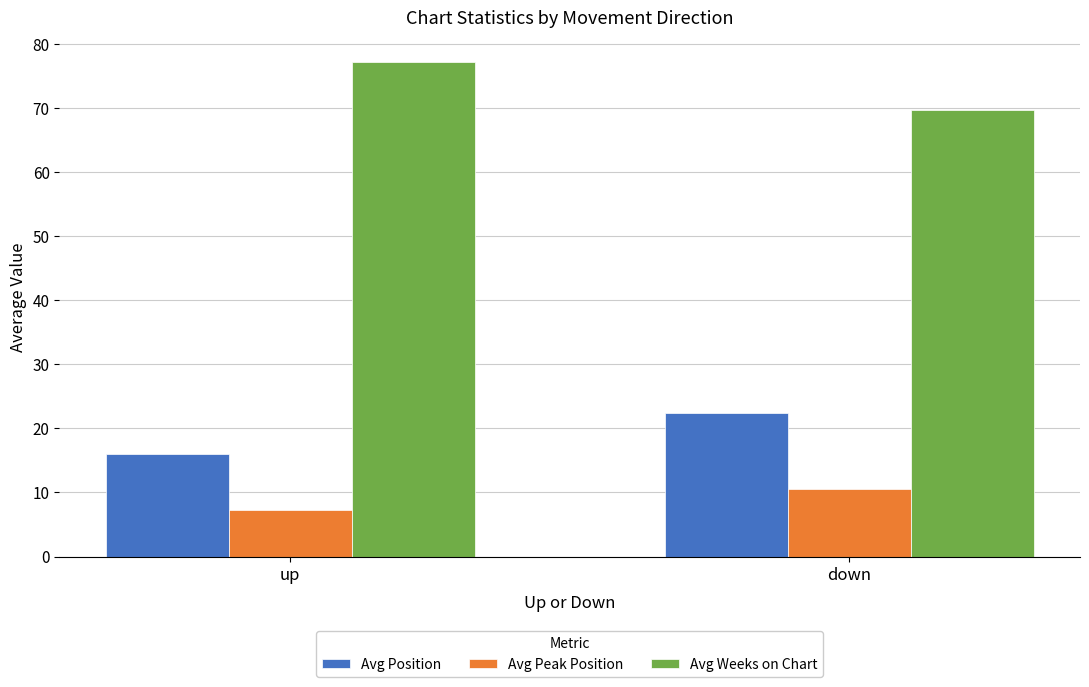

True or false: Avg Weeks on Chart has a value of 77.2 at up.

True